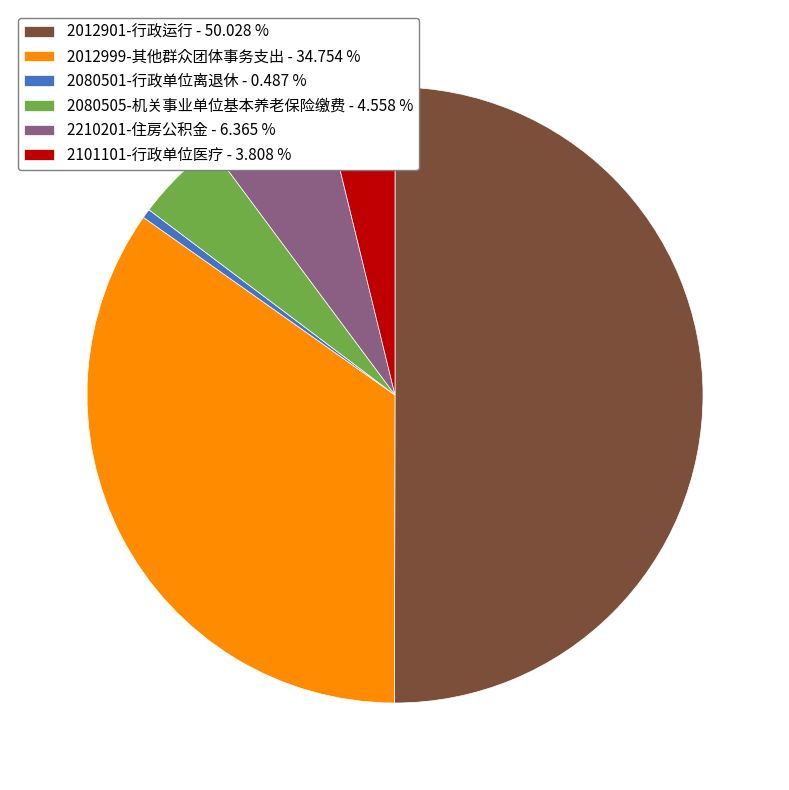

How many slices are in this pie chart?

6